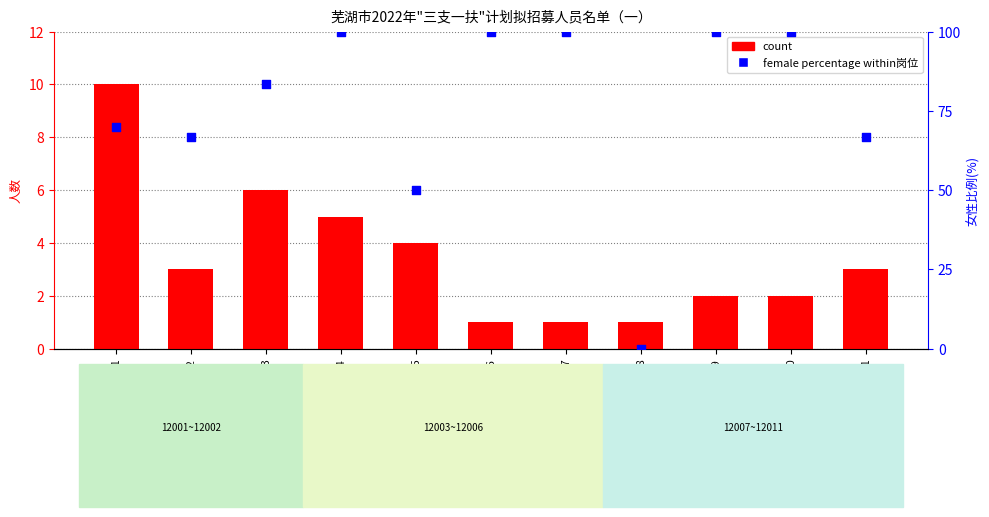

Which series contains the highest Y value?

female percentage within岗位